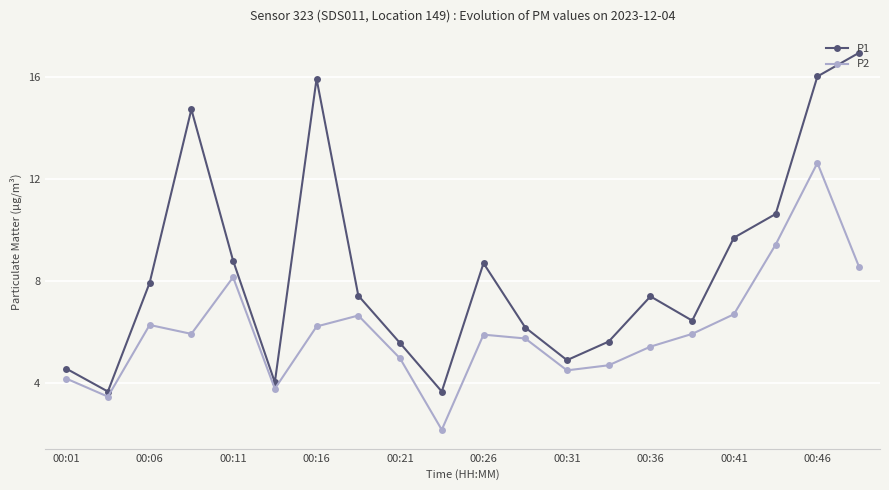

In P1, how many points are higher than both neighbors (excluding endpoints)?

4